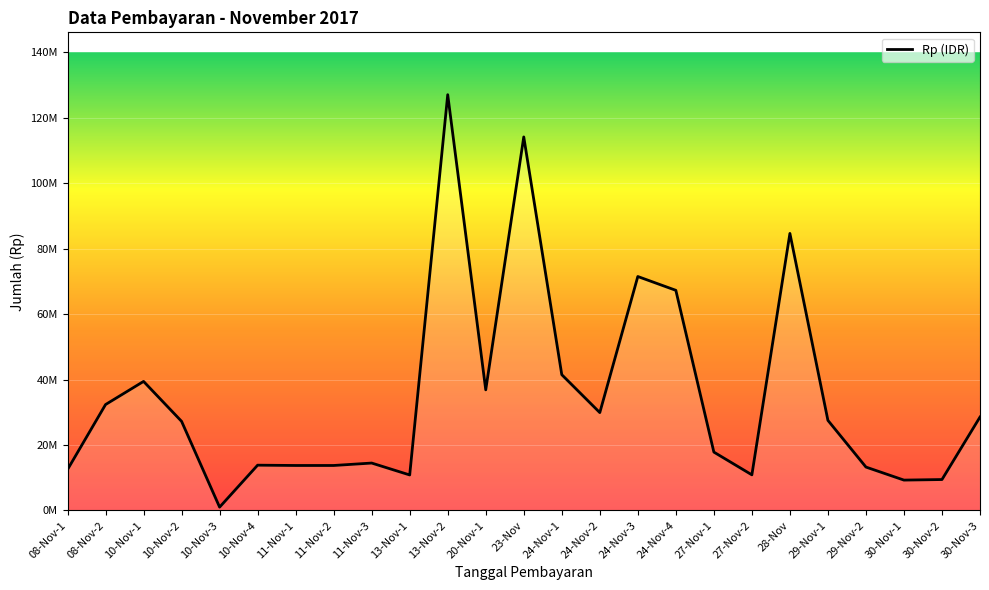

What is the difference between the maximum and minimum values?

126084800